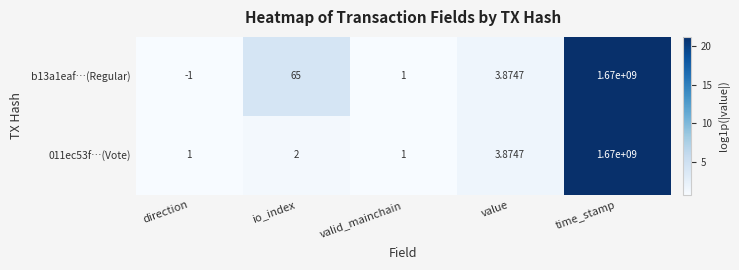

Where does the b13a1eaf…(Regular) series first go above 3?

io_index